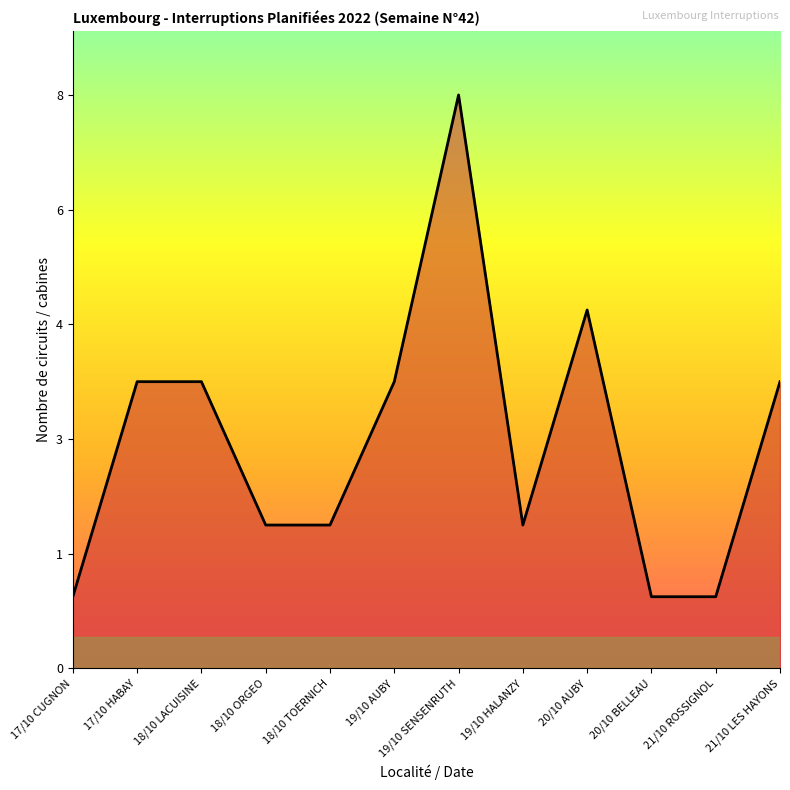

Where is the data nearest to the value 5?

17/10 HABAY